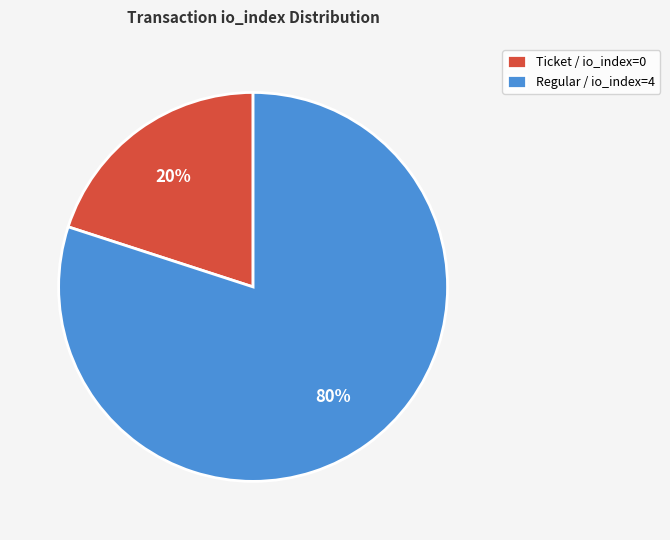

To the nearest percent, what portion does Regular / io_index=4 represent?

80%